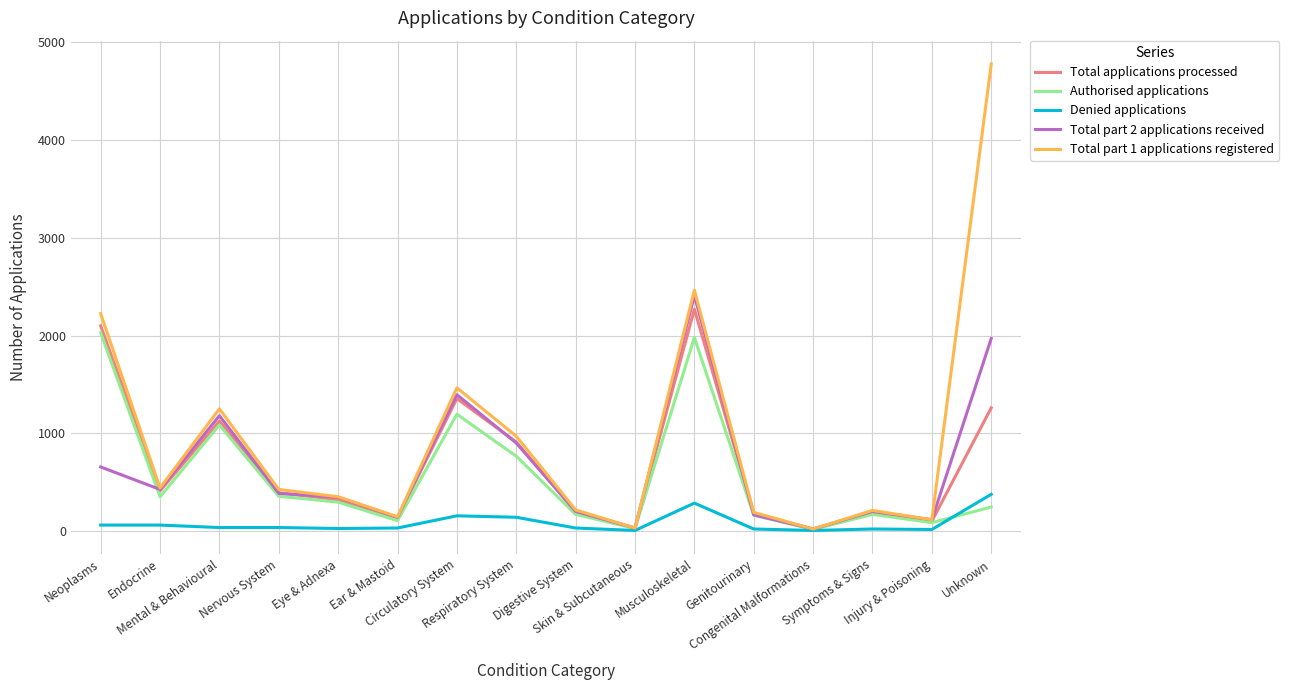

What is the average value of the Total part 1 applications registered series?

956